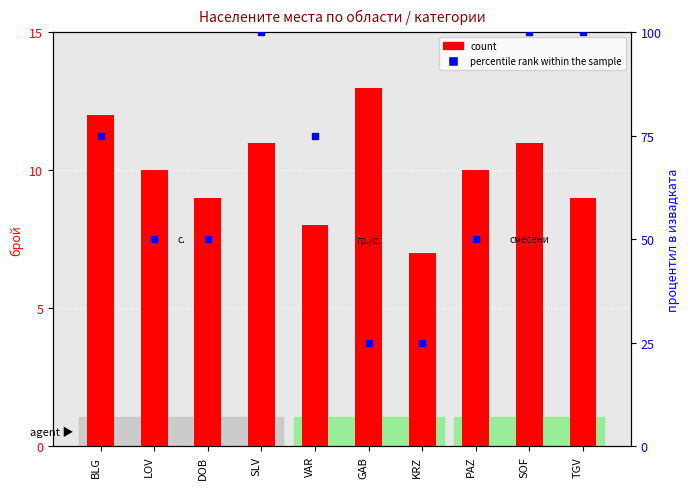

True or false: percentile rank within the sample has a value of 25 at KRZ.

True